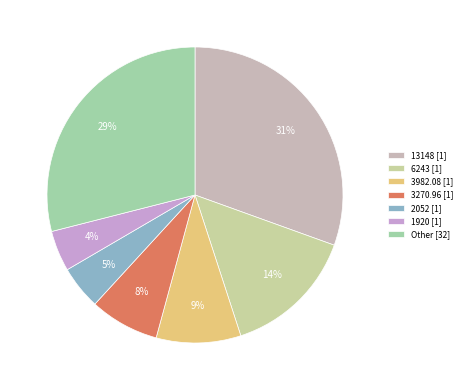

To the nearest percent, what is the average slice percentage?

14%